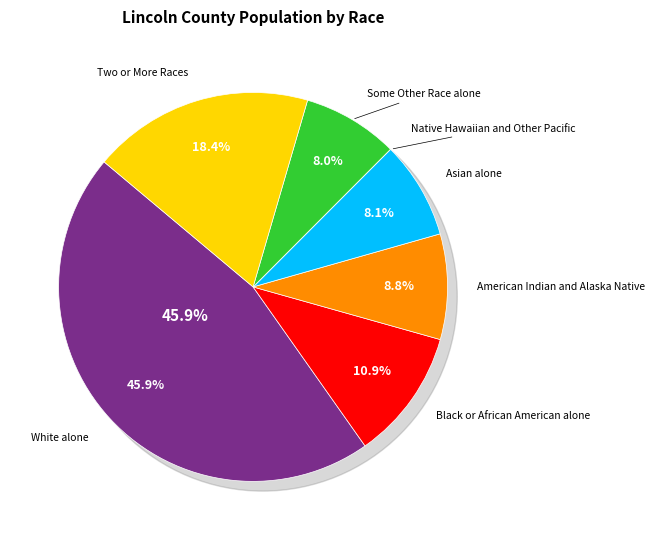

What portion of the pie excludes Black or African American alone?

89.1%